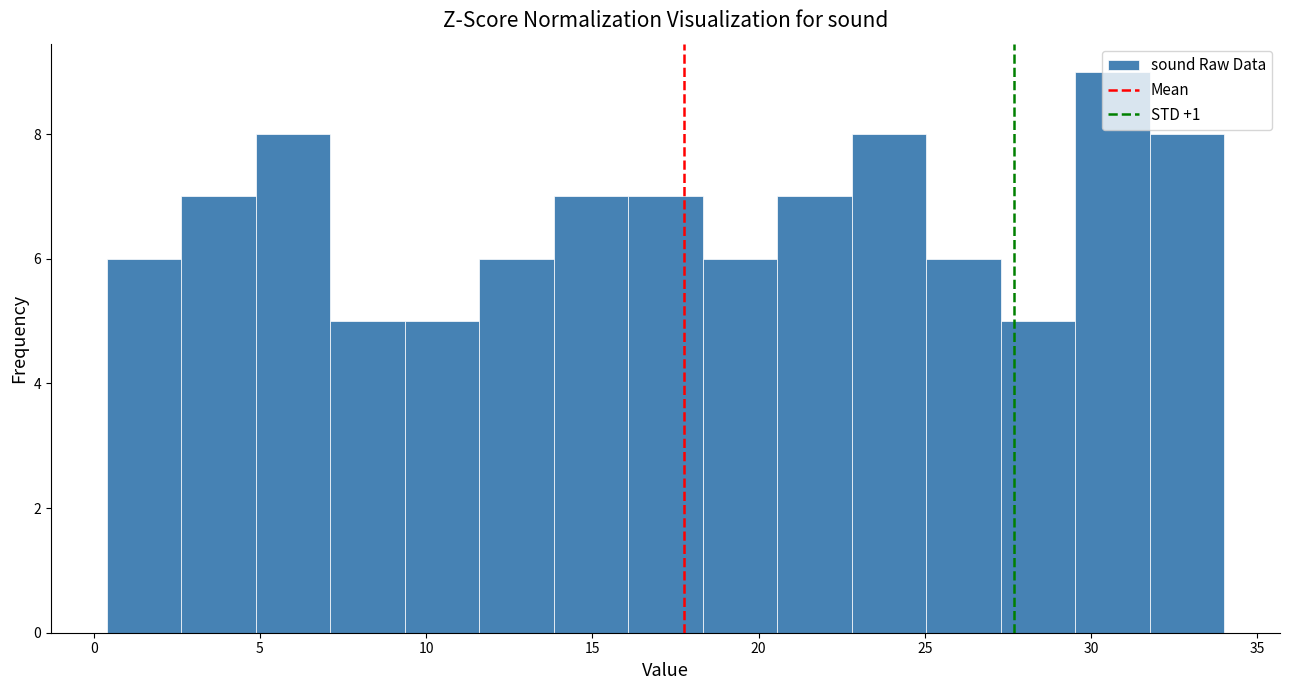

What is the height of the bar covering 29.5 to 32.0 on the x-axis? Neither the bar edges nor the heights are printed on the chart, so give them approximately, as read against the axes.

9